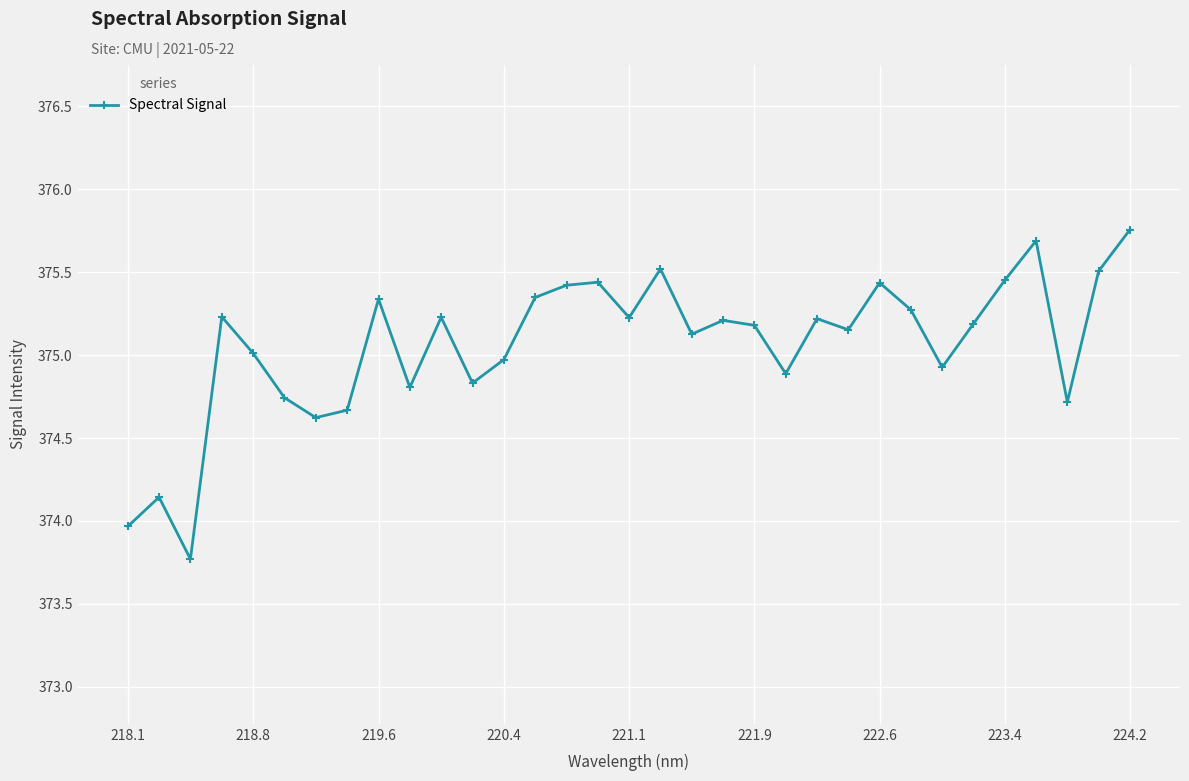

What is the difference between the maximum and second lowest values?

1.8